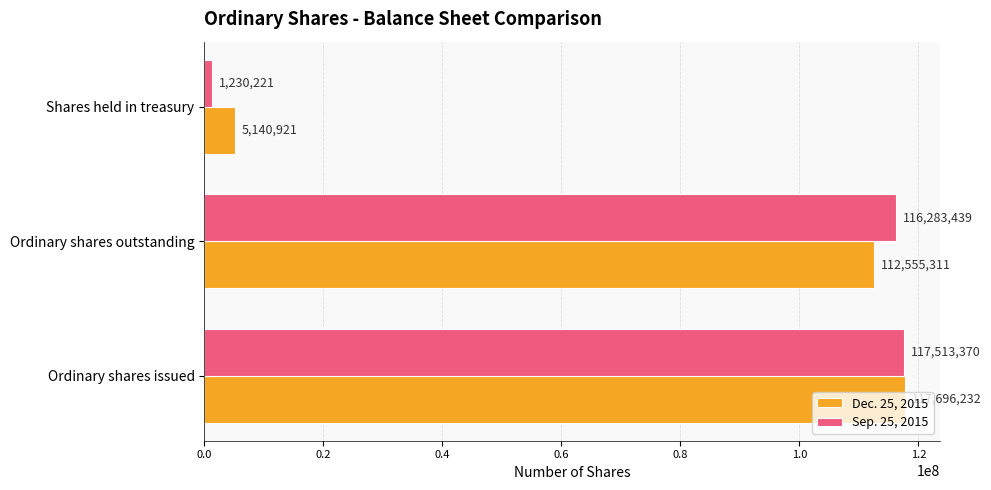

What is the smallest value displayed?

1230221